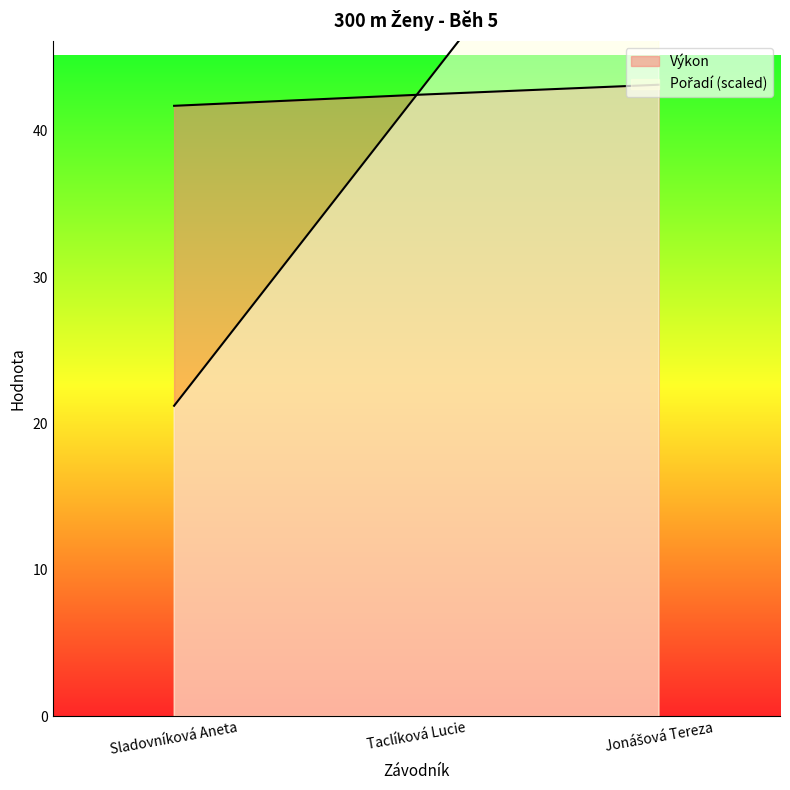

At how many categories does at least one series exceed 22?

3